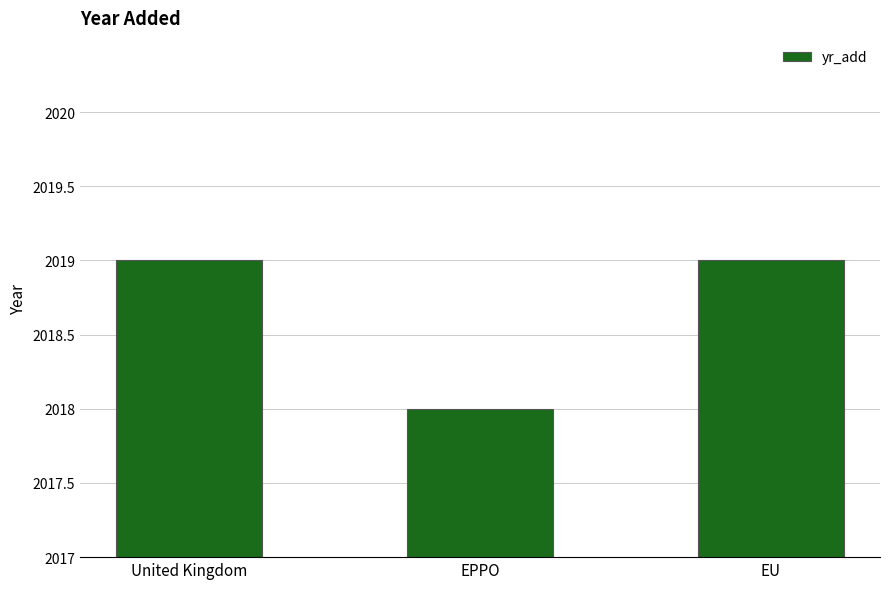

What is the smallest value displayed?

2018